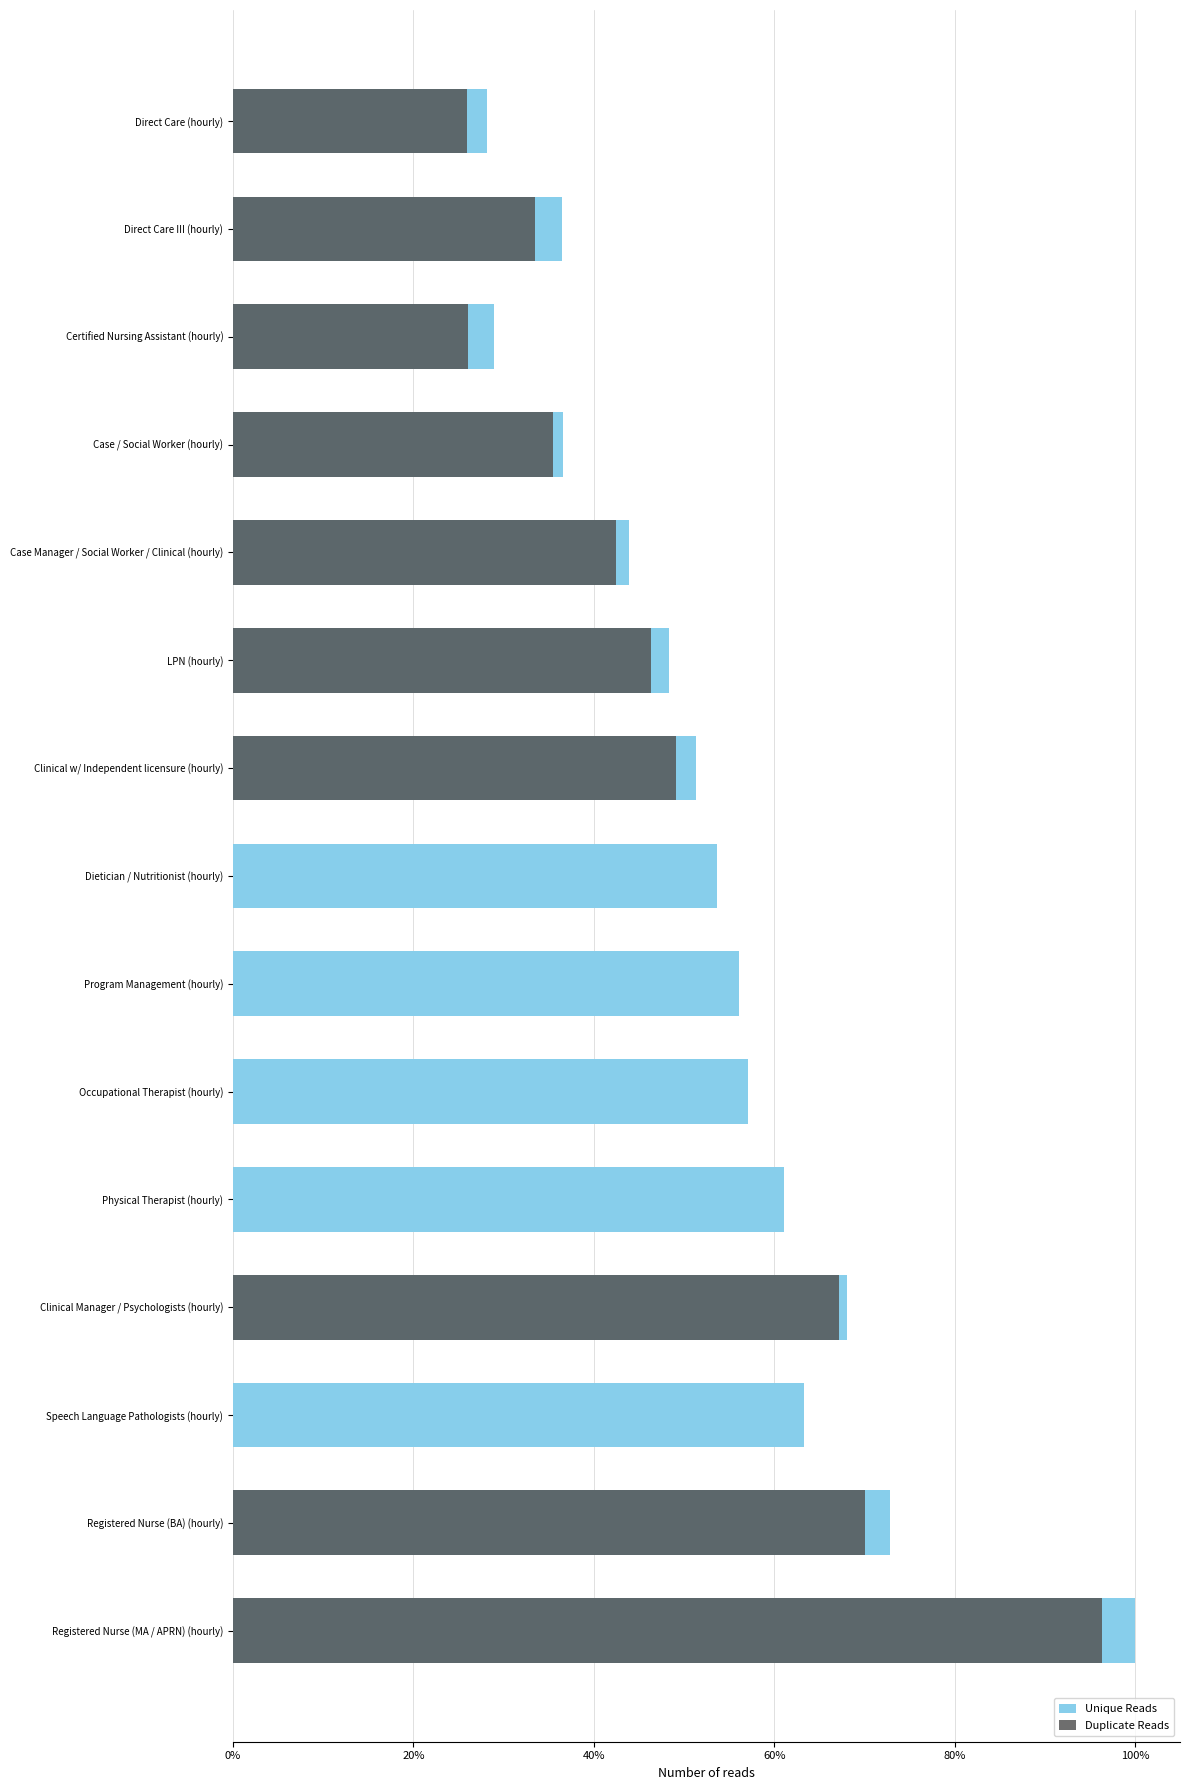

What is the total value across all series at Occupational Therapist (hourly)?

57.1